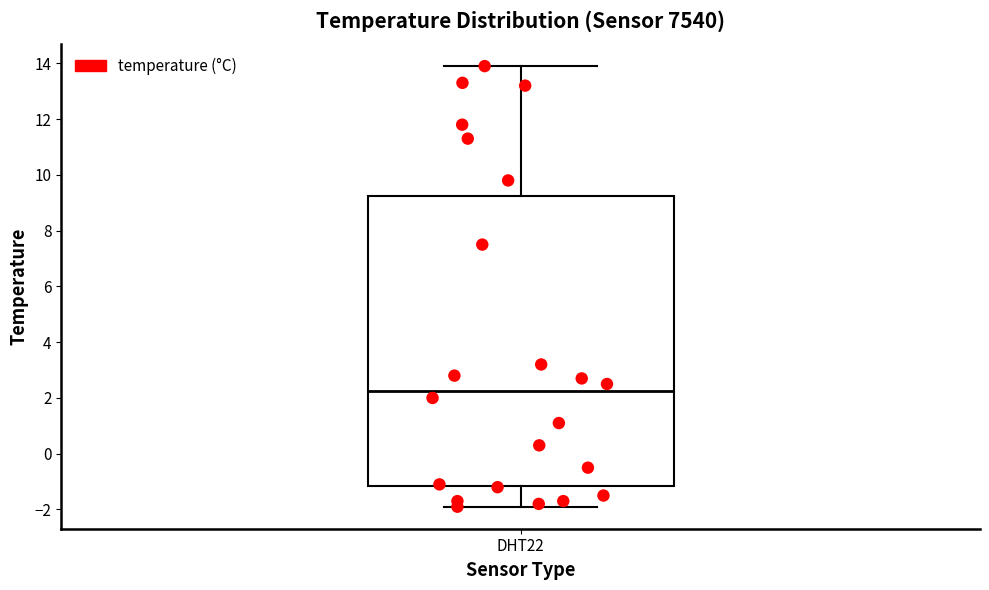

Where is the upper edge of the box for DHT22 on the y-axis? The values are not printed on the chart, so give them approximately, as read against the axis.

9.2